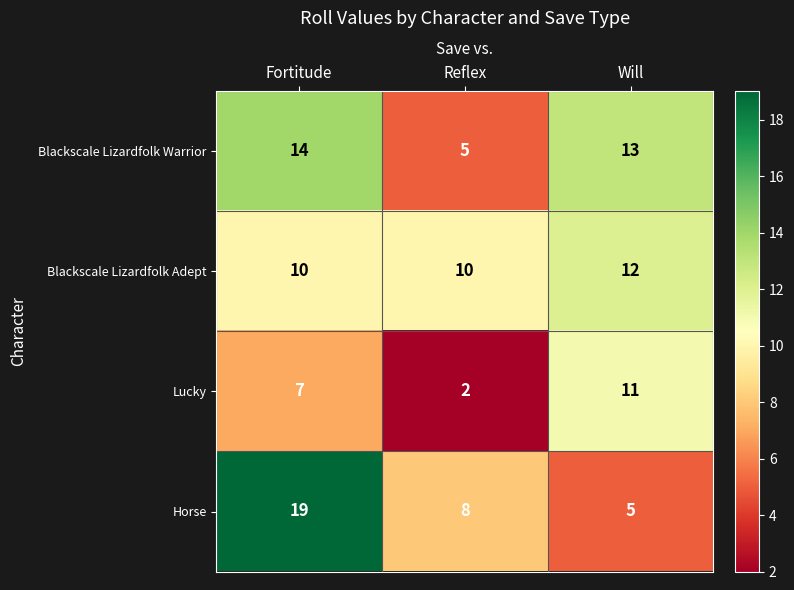

The Horse series shows 5 at Will. True or false?

True